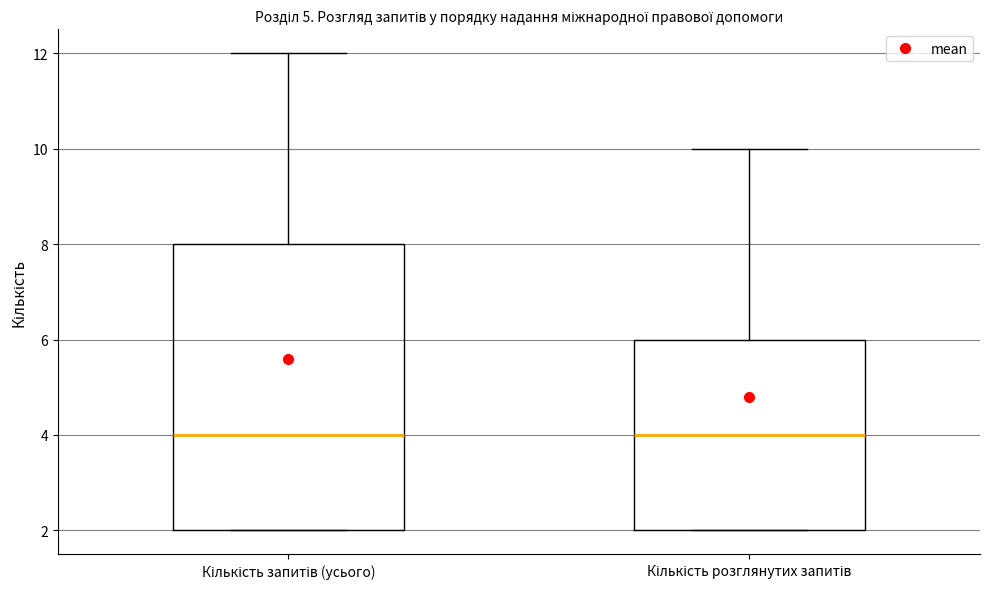

Reading left to right, transcribe this box plot: for each box, give where its median line is, the range the box spans, and where its two whiskers end, as read against the y-axis. The values are not printed on the chart, so give them approximately, as read against the axis.

Кількість запитів (усього): median 4, box 2 to 8, whiskers 2 to 12
Кількість розглянутих запитів: median 4, box 2 to 6, whiskers 2 to 10